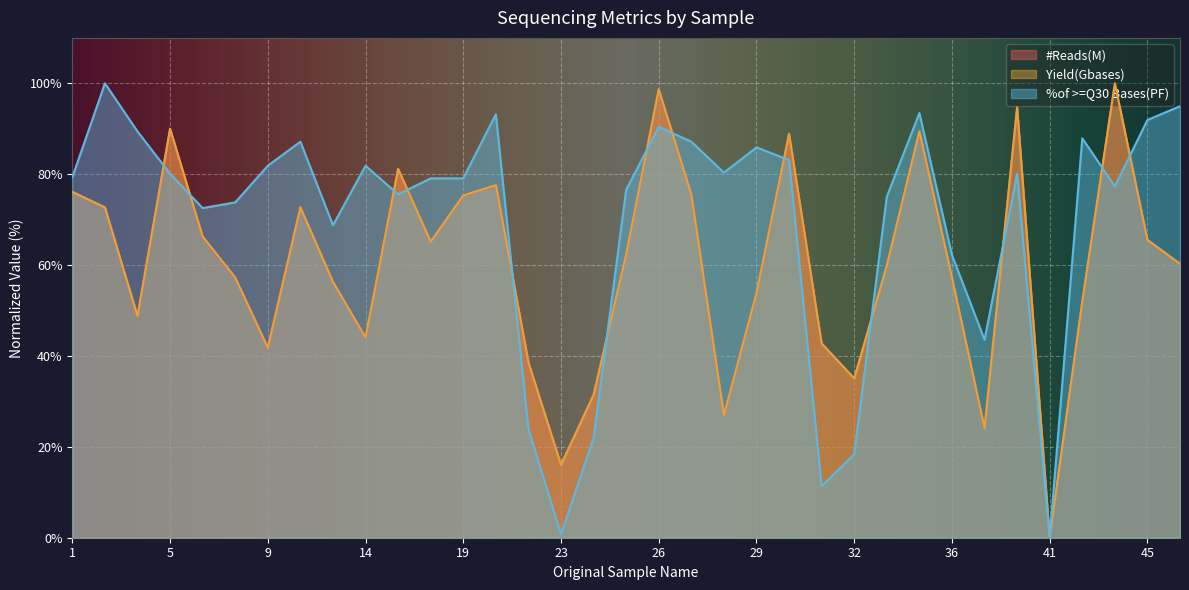

How many values in the %of >=Q30 Bases(PF) series exceed 79?

20